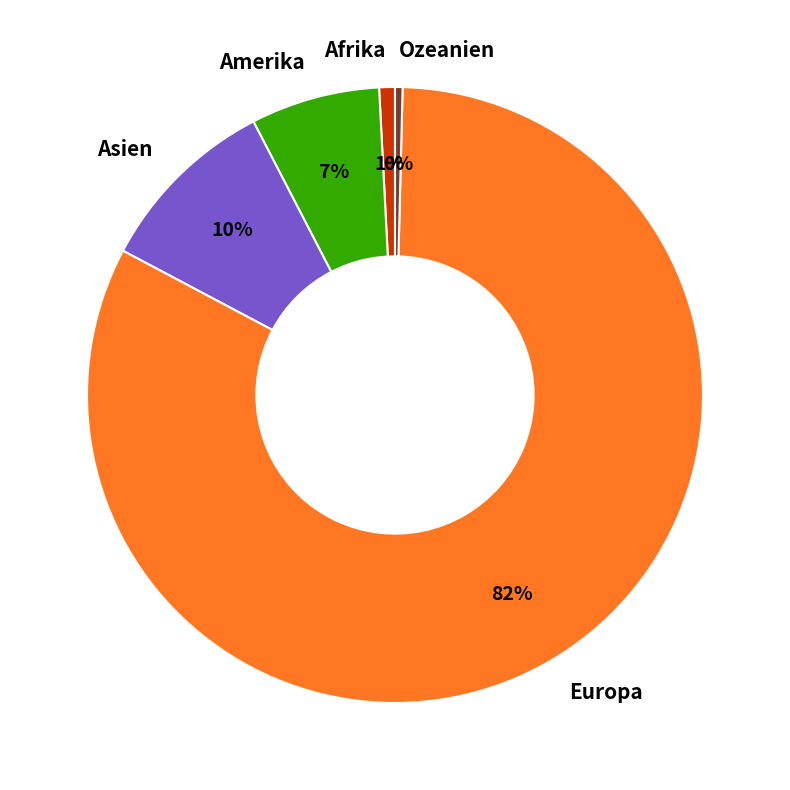

How many slices are in this pie chart?

5